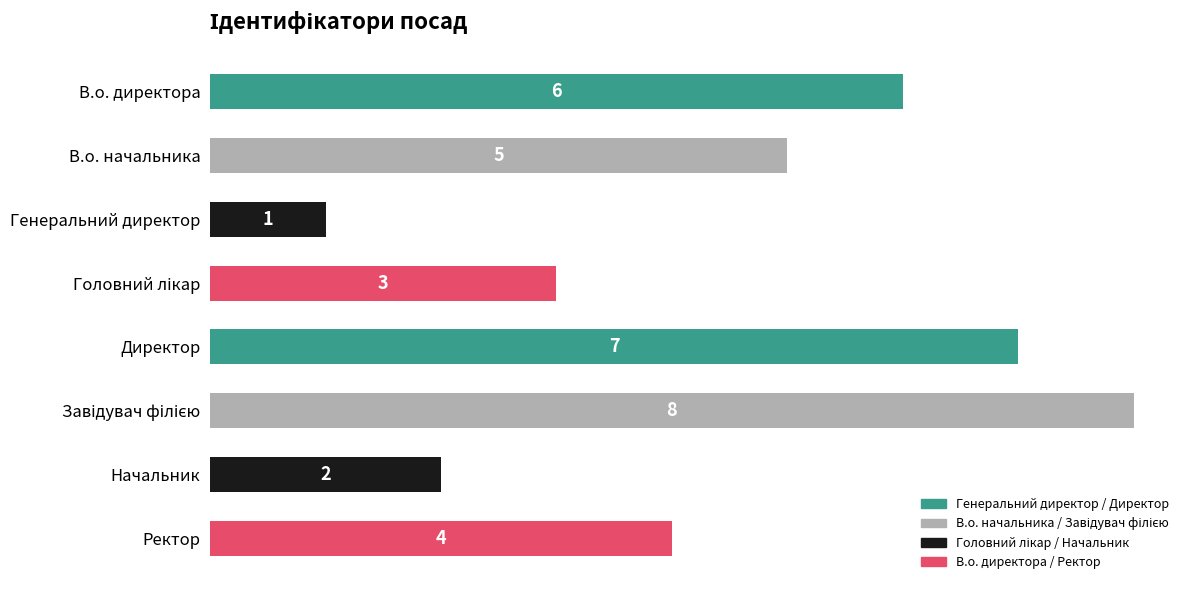

How many distinct data groups are displayed?

1